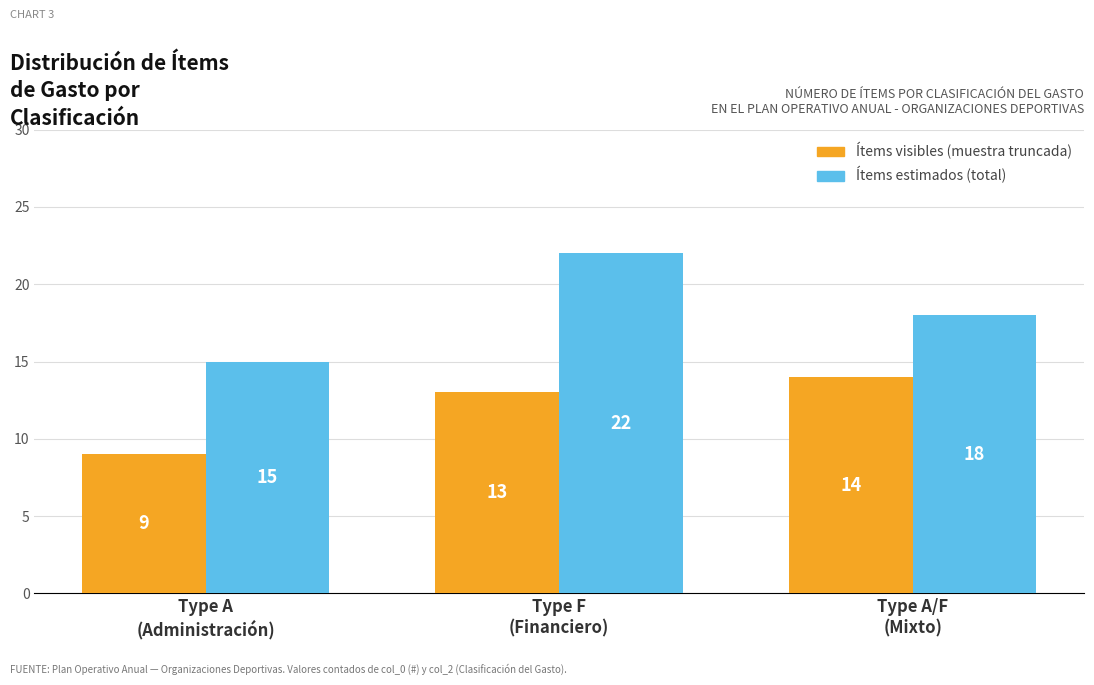

Are the bars grouped side by side (vs. stacked)?

Yes